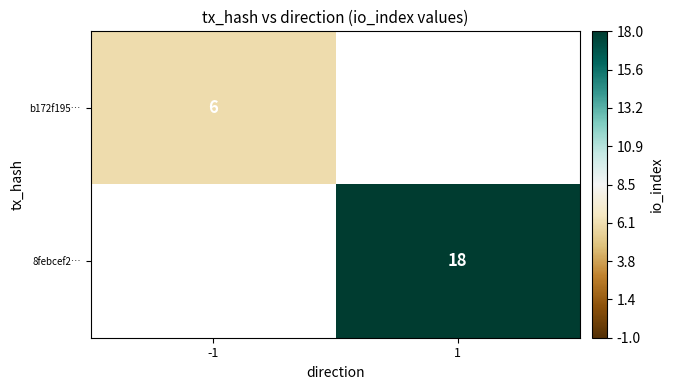

How many categories are shown in the chart?

2